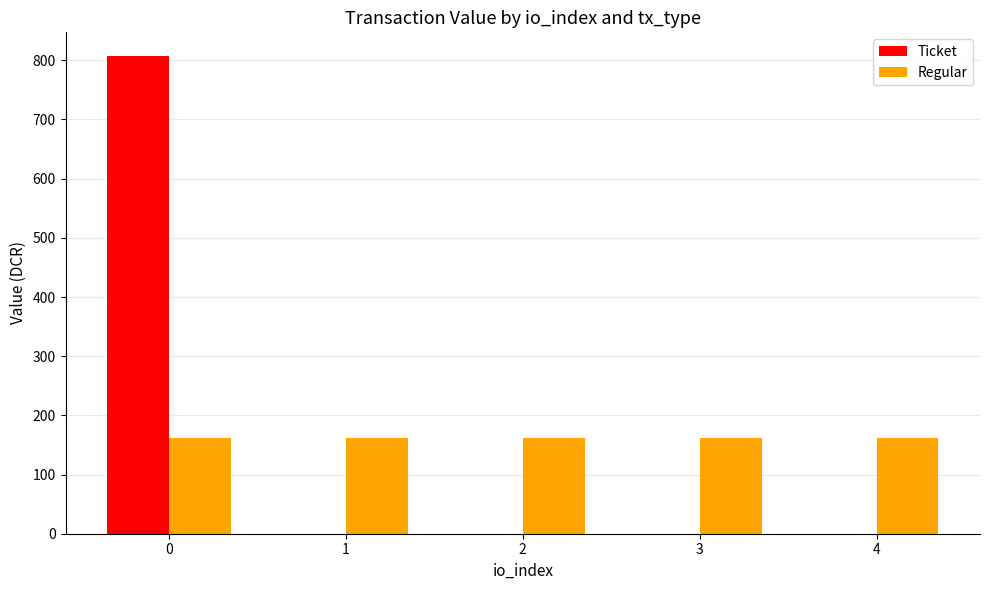

Which series changed the most between 0 and 4?

Ticket